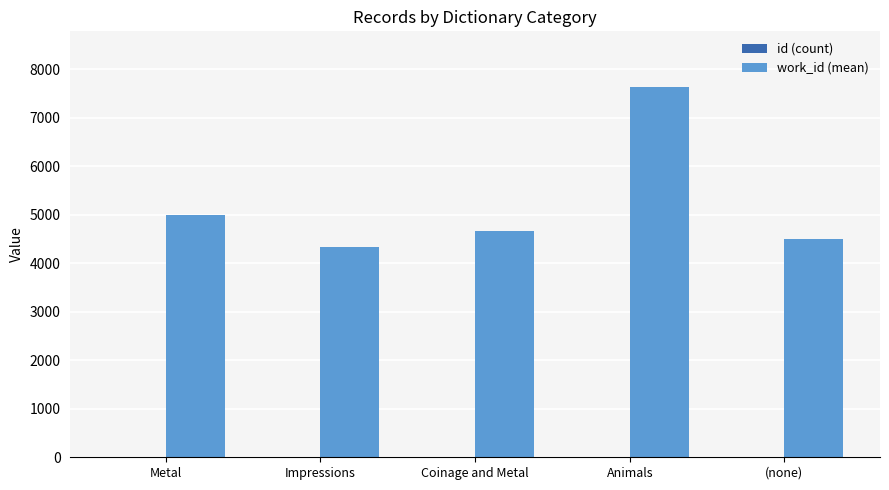

The work_id (mean) series shows 1875 at Impressions. True or false?

False